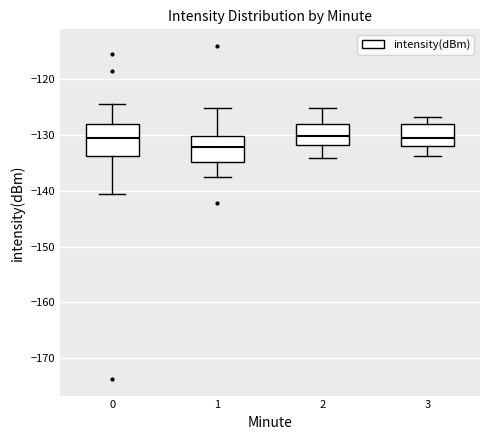

Where is the lower edge of the box at x = 1 on the y-axis? The values are not printed on the chart, so give them approximately, as read against the axis.

-135